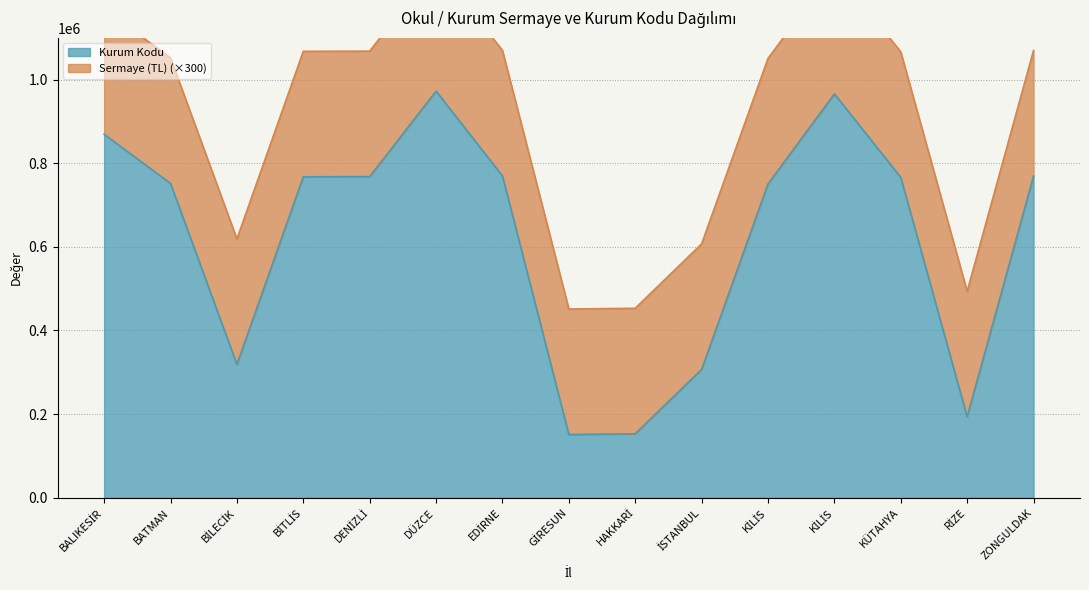

What is the label of the 5th point from the left?

DENİZLİ